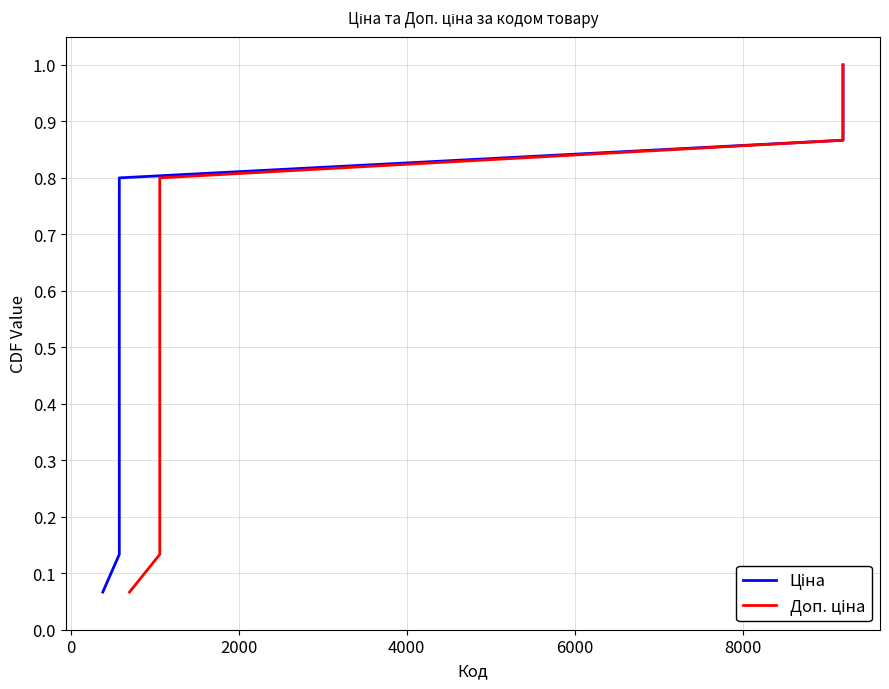

Count the number of data series in this chart.

2